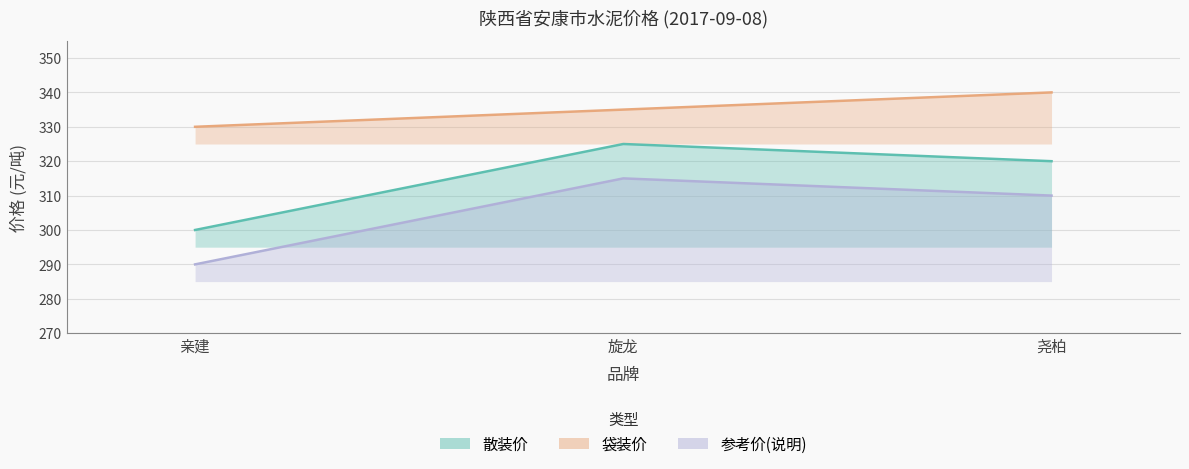

Rank the series at 旋龙 from lowest to highest value.

参考价(说明), 散装价, 袋装价